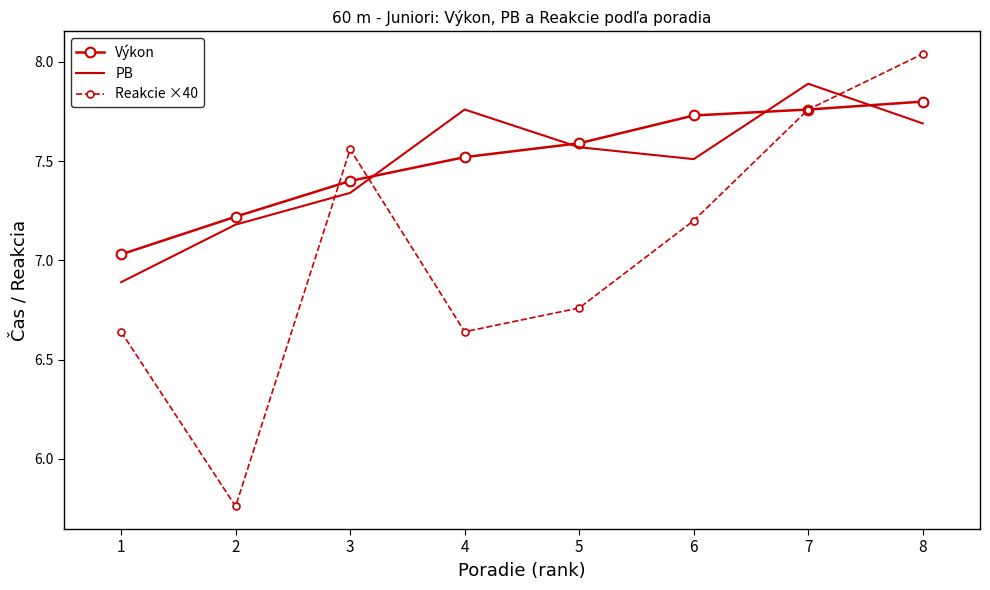

Which series changed the most between 6 and 7?

Reakcie ×40